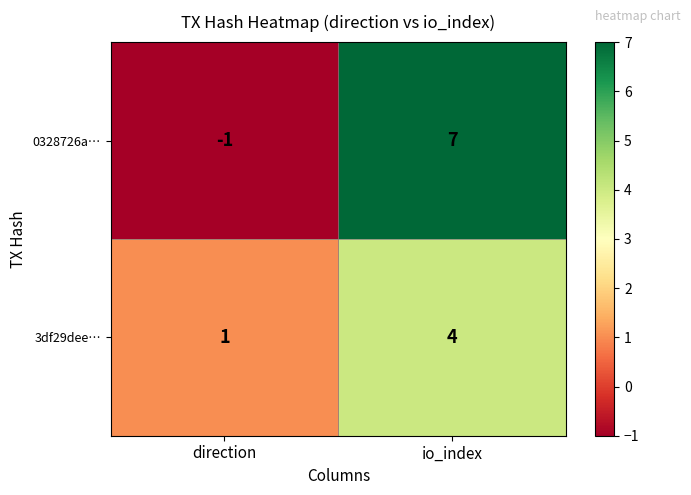

The value of 3df29dee… at direction is 1. True or false?

True